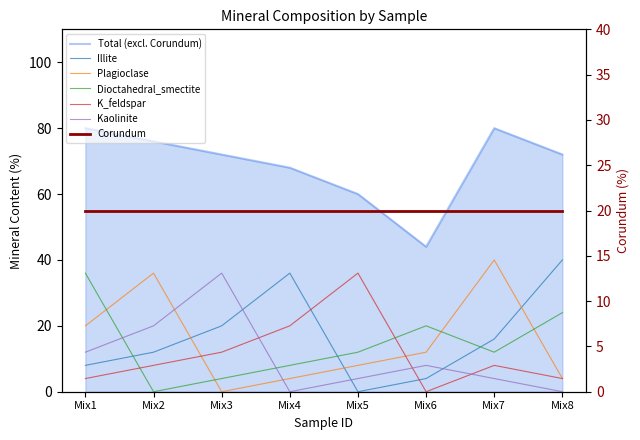

What is the sum of the Dioctahedral_smectite values at Mix5 and Mix3?

16